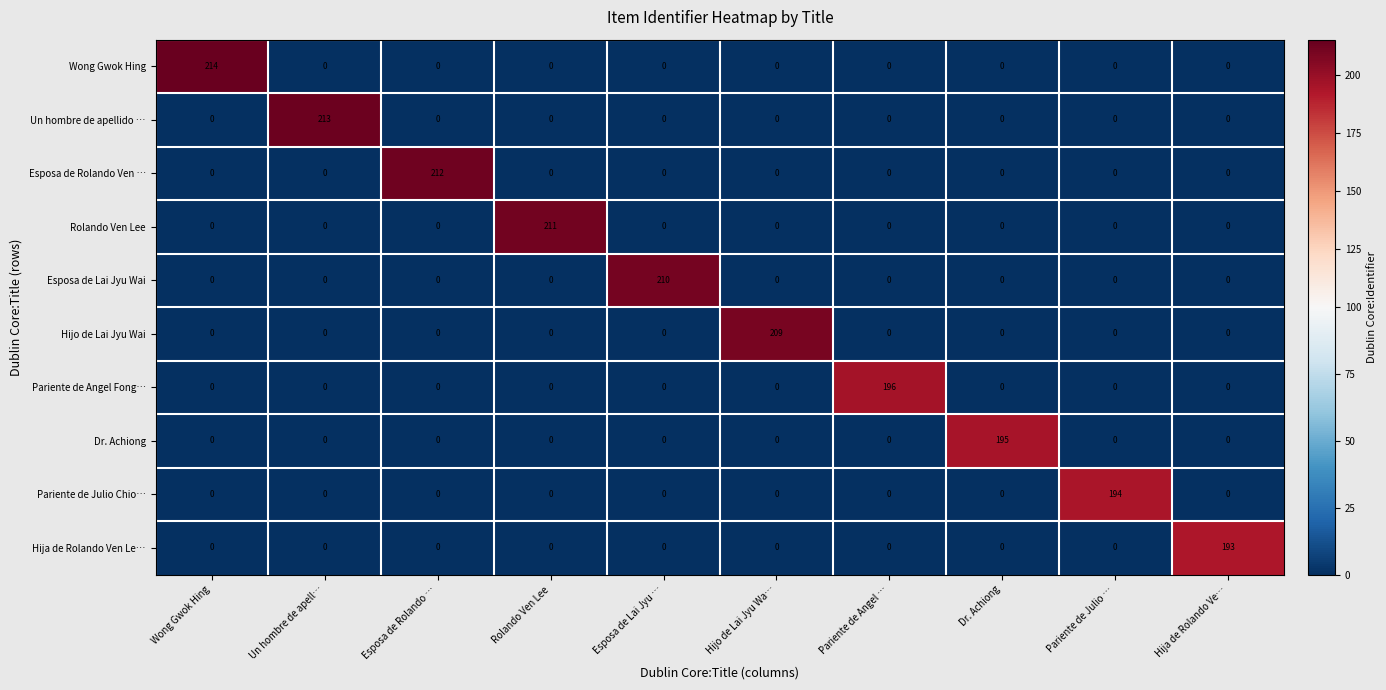

At which category is the sum across all series the highest?

Wong Gwok Hing